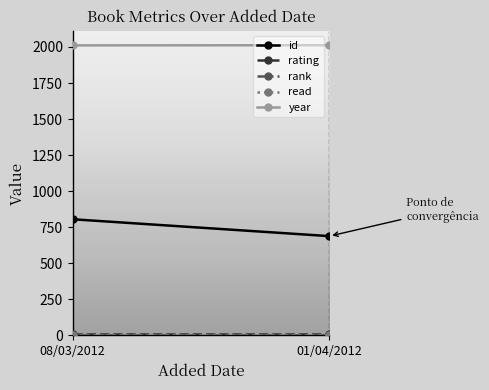

Which label corresponds to the largest value in the chart?

01/04/2012